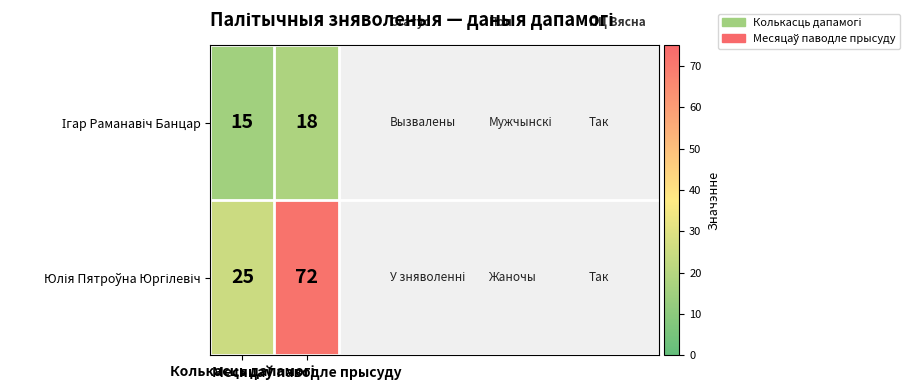

How many series are shown in this chart?

2